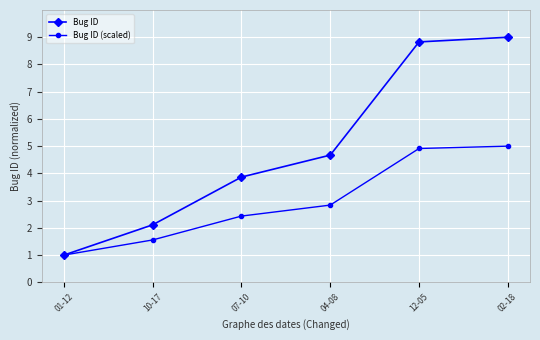

Is this an area chart (filled region under the line)?

No